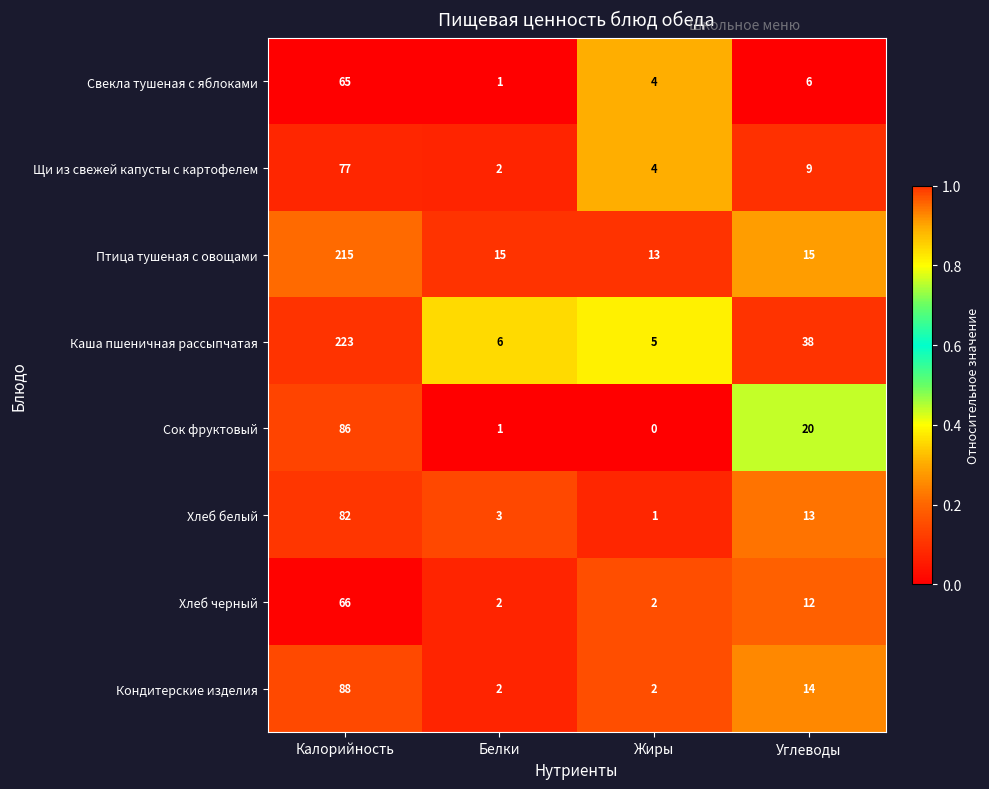

At how many categories does at least one series exceed 0?

4